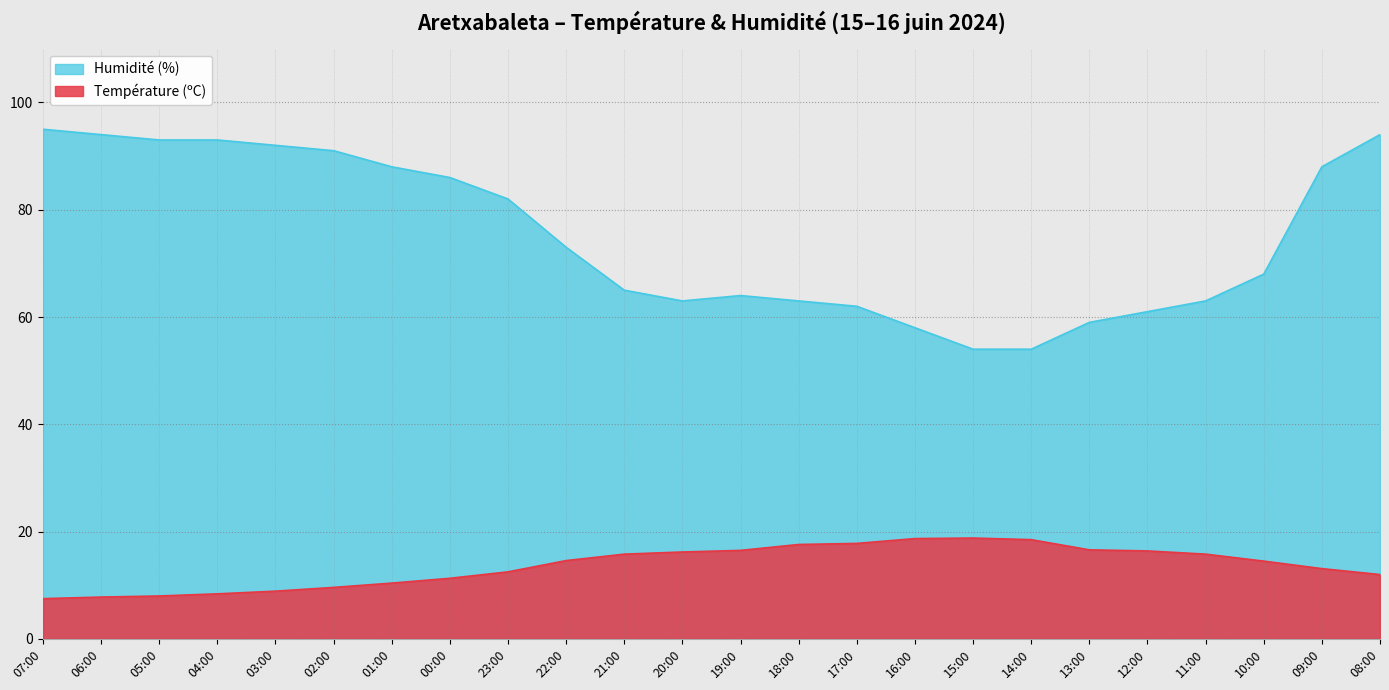

What is the highest value of the Humidité (%) series?

95.0